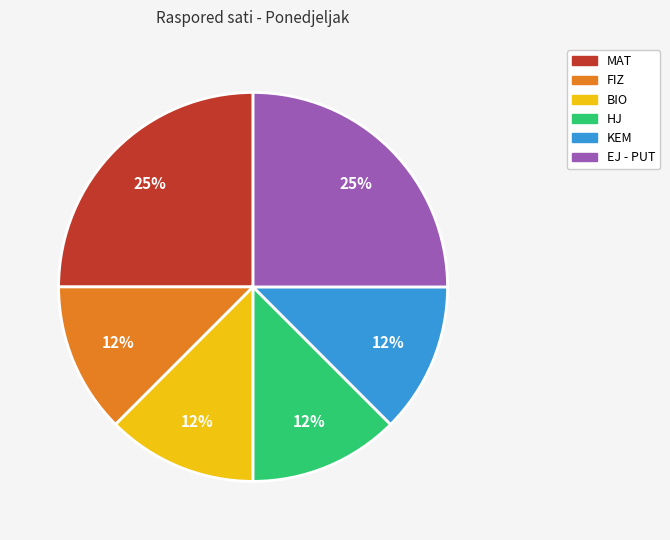

How many segments does this pie chart have?

6